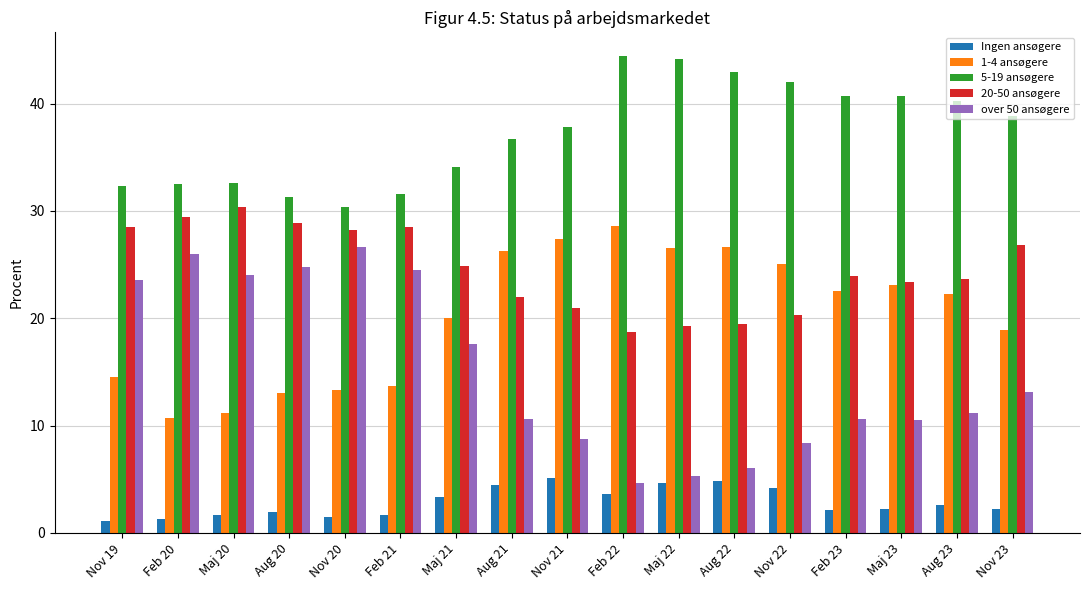

True or false: 5-19 ansøgere has a value of 67.1 at Nov 21.

False